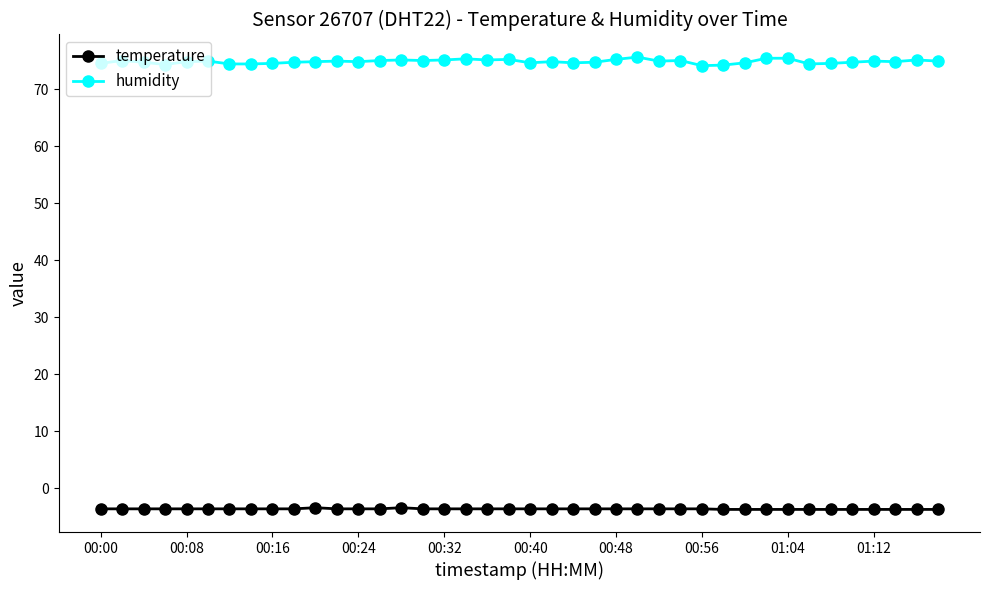

What is the maximum value shown in the chart?

75.6